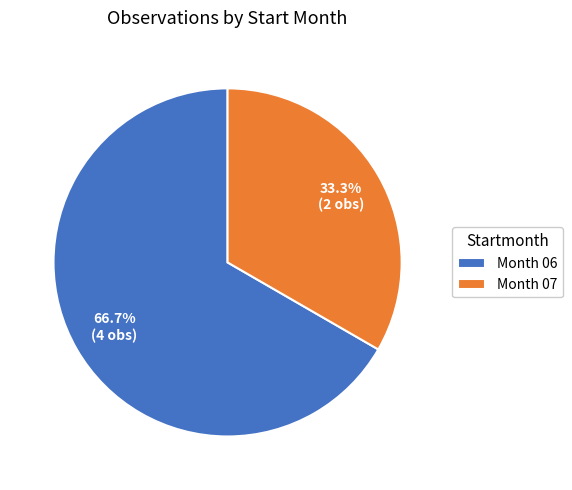

How many segments does this pie chart have?

2